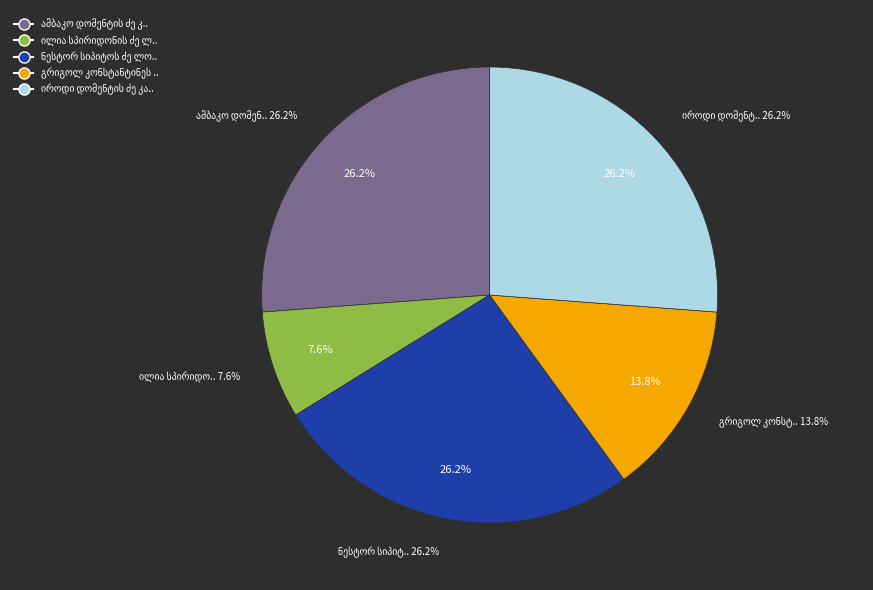

What is the largest slice in the pie chart?

ამბაკო დომენტის ძე კაშია